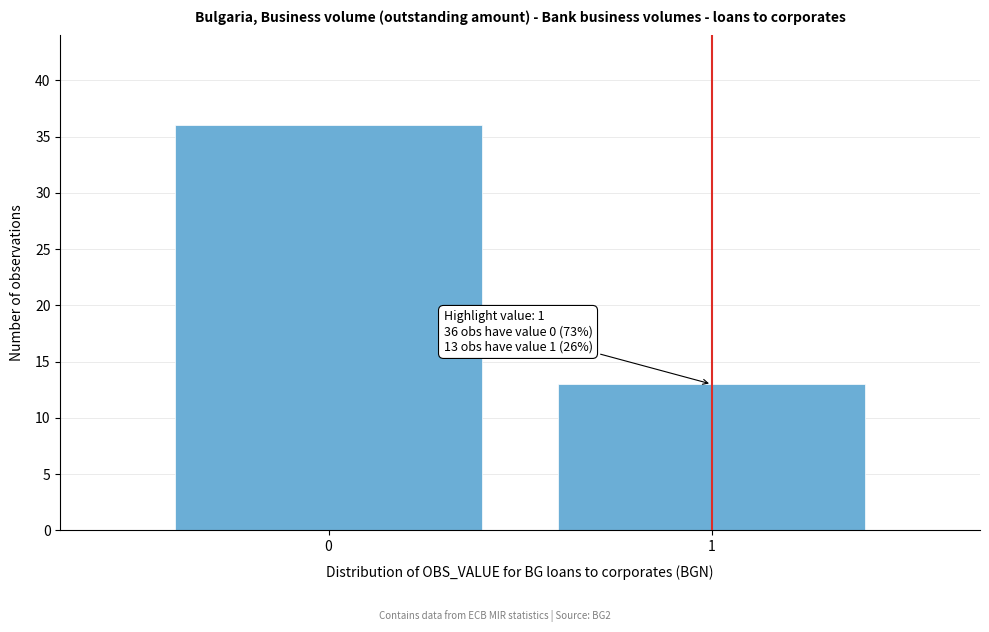

Reading left to right, what are all the values shown in this chart?

36	13